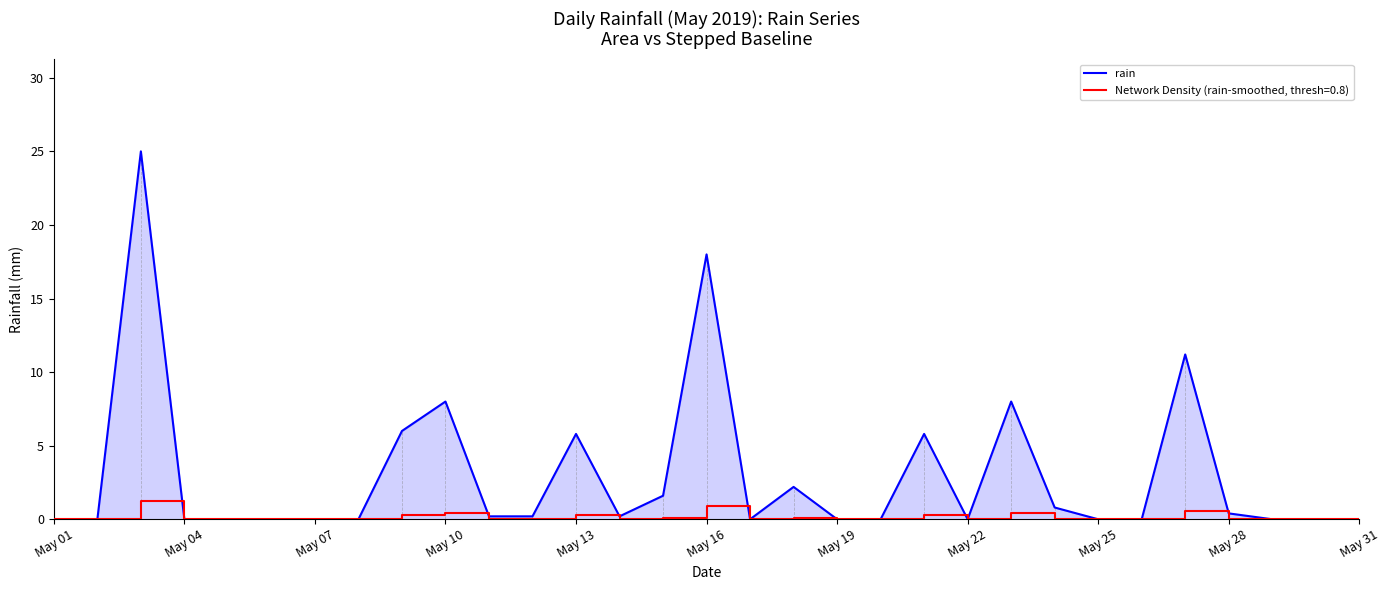

List the series in order of their peak value, lowest first.

Network Density (rain-smoothed, thresh=0.8), rain